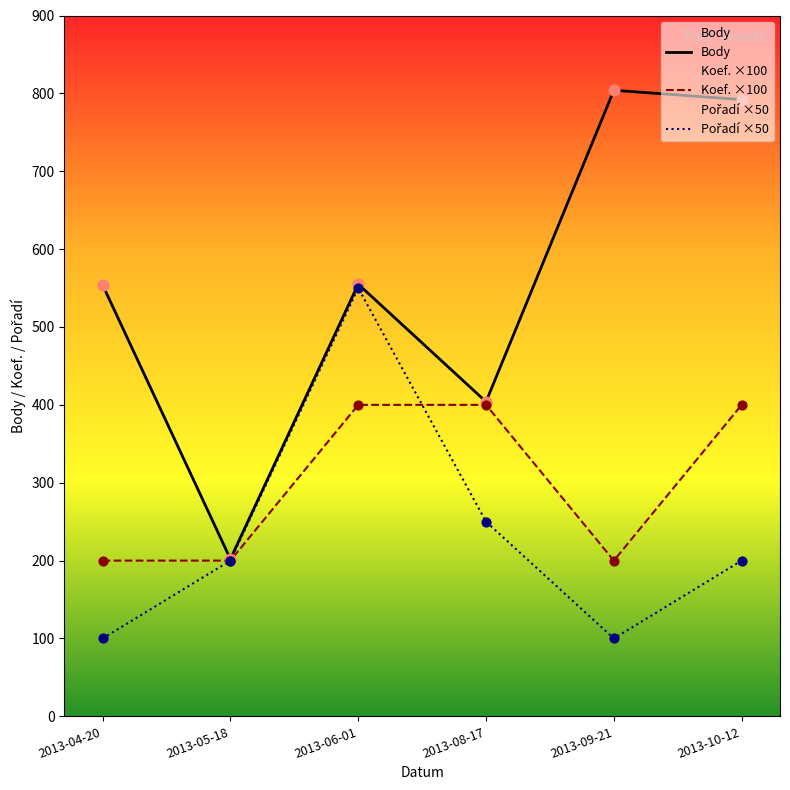

Is the value of Body at 2013-09-21 greater than the value of Pořadí ×50 at 2013-04-20?

Yes